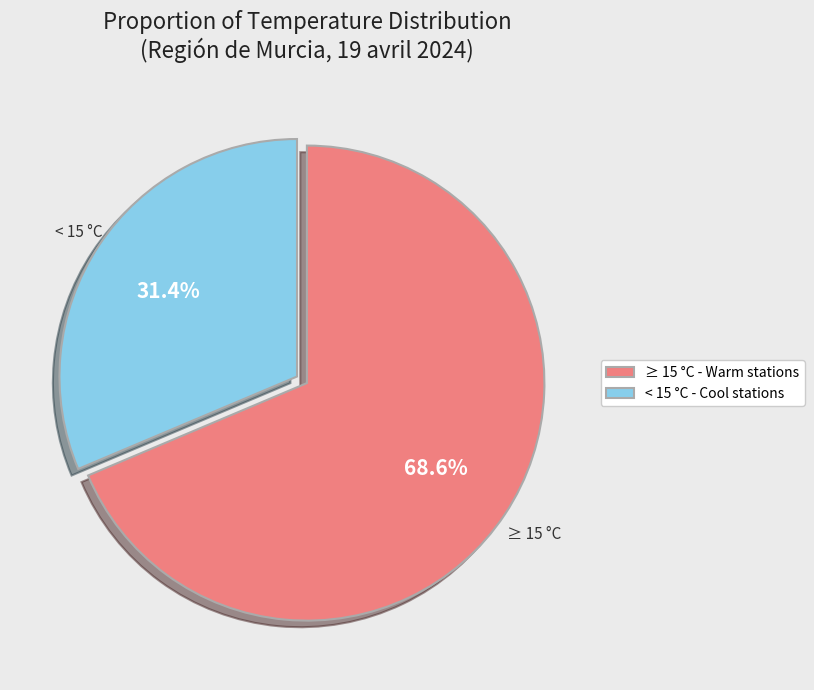

Which category has the smallest portion of the pie?

< 15 °C - Cool stations